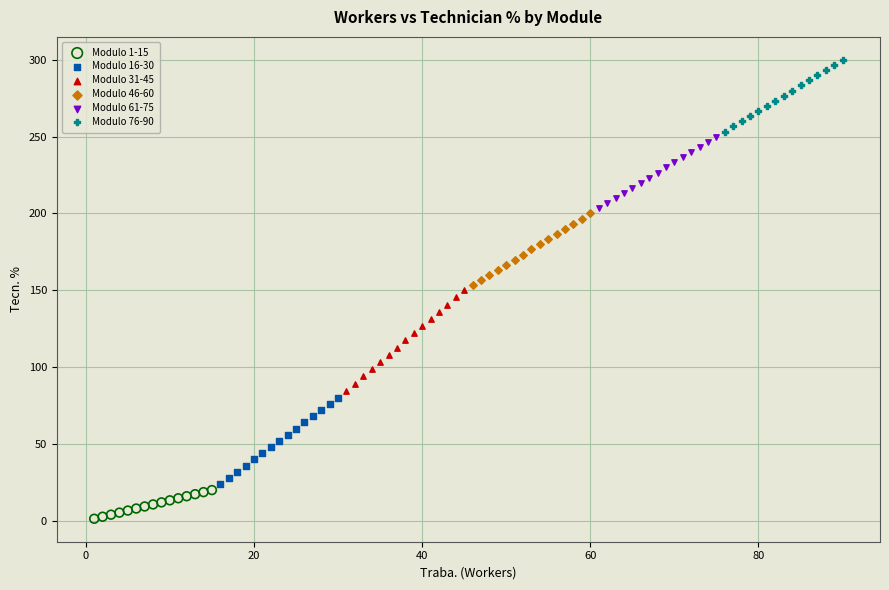

What are all the series names shown in the legend?

Modulo 1-15, Modulo 16-30, Modulo 31-45, Modulo 46-60, Modulo 61-75, Modulo 76-90